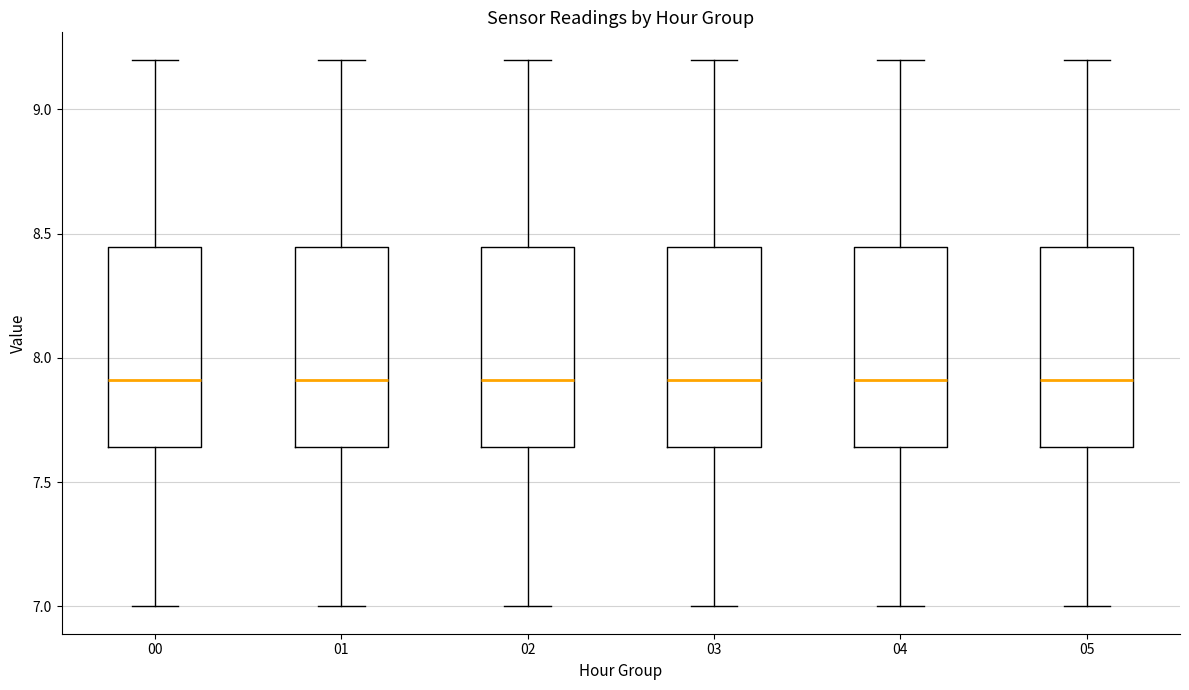

Where does the median line of the box at x = 02 sit on the y-axis? The values are not printed on the chart, so give them approximately, as read against the axis.

7.90